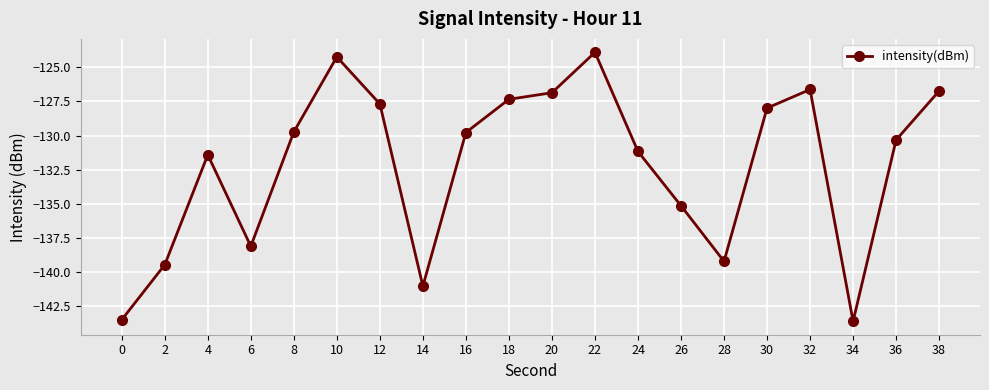

True or false: the data shows -143.5 at 0.

True